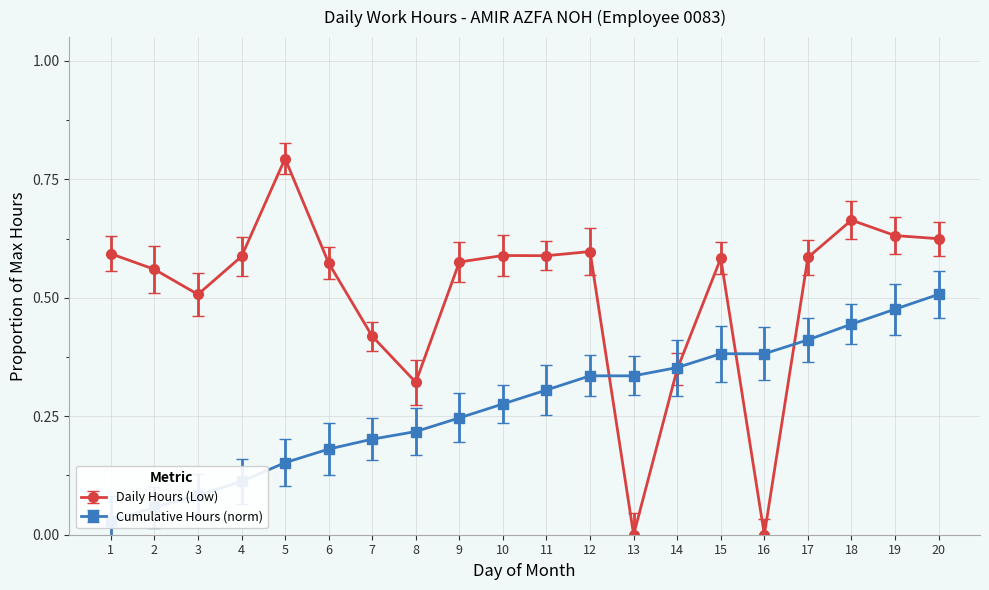

What is the value of the 15th point from the left?

0.6